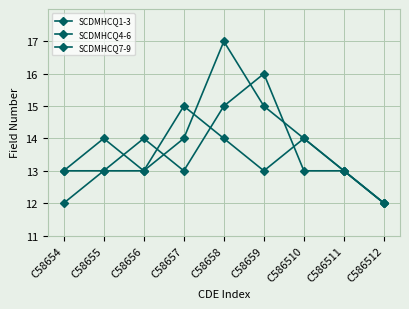

Is the value of SCDMHCQ4-6 at C58659 greater than the value of SCDMHCQ7-9 at C58654?

Yes